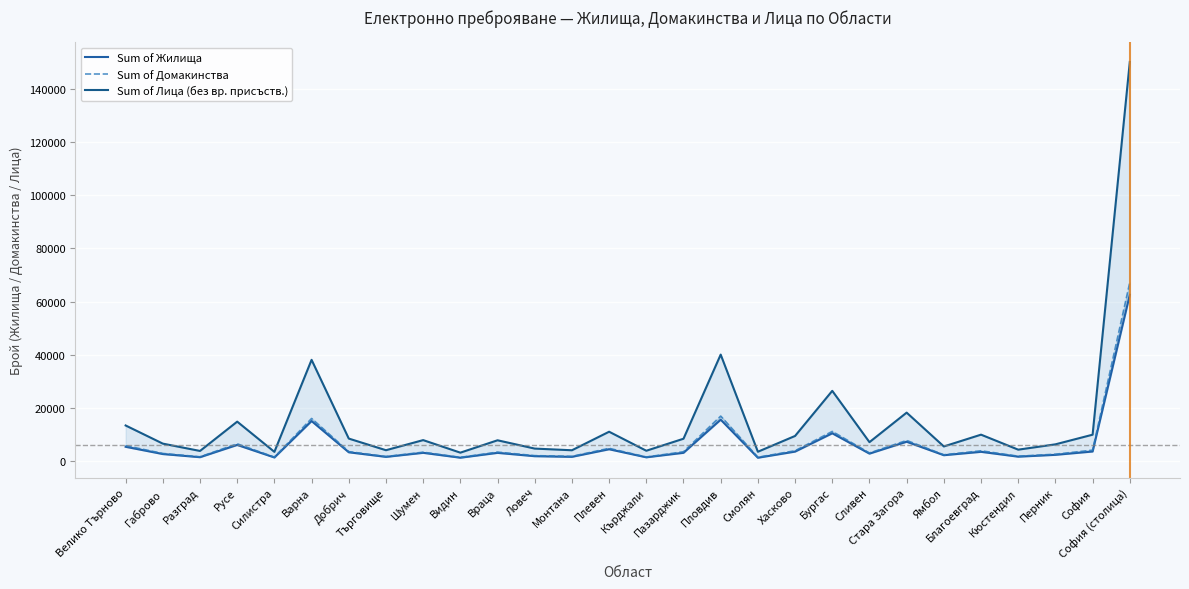

What is the label of the 10th point from the right?

Хасково